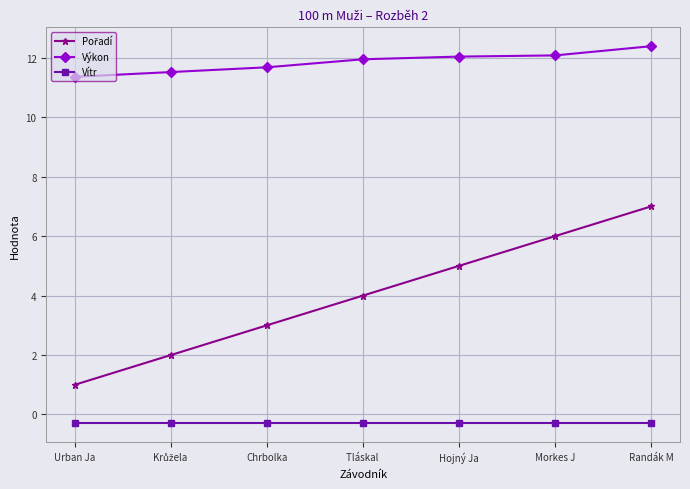

The value of Výkon at Chrbolka is 11.7. True or false?

True